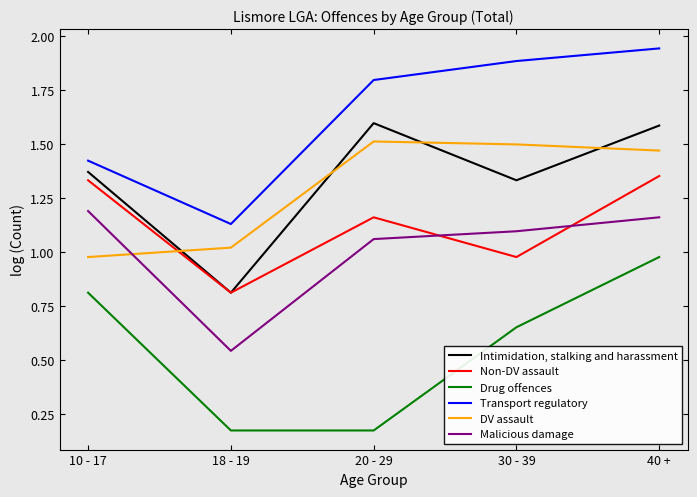

What is the average value of the Transport regulatory series?

1.6